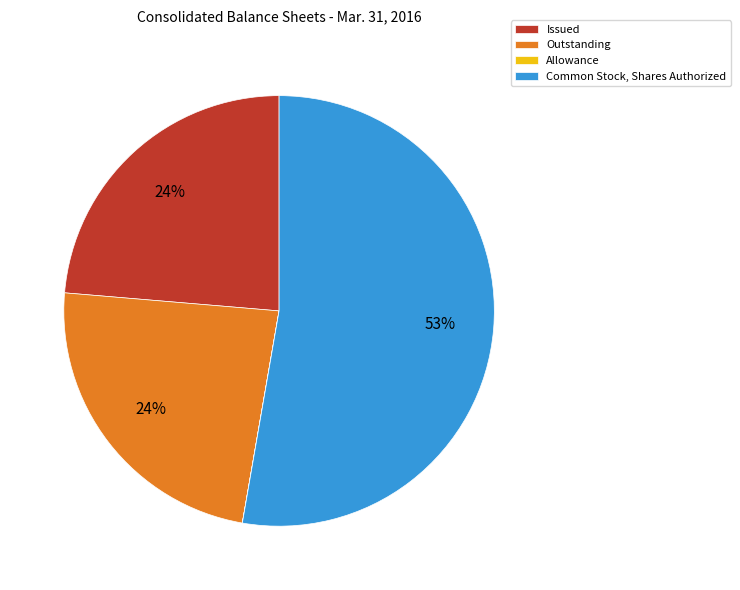

To the nearest percent, what is the average slice percentage?

25%